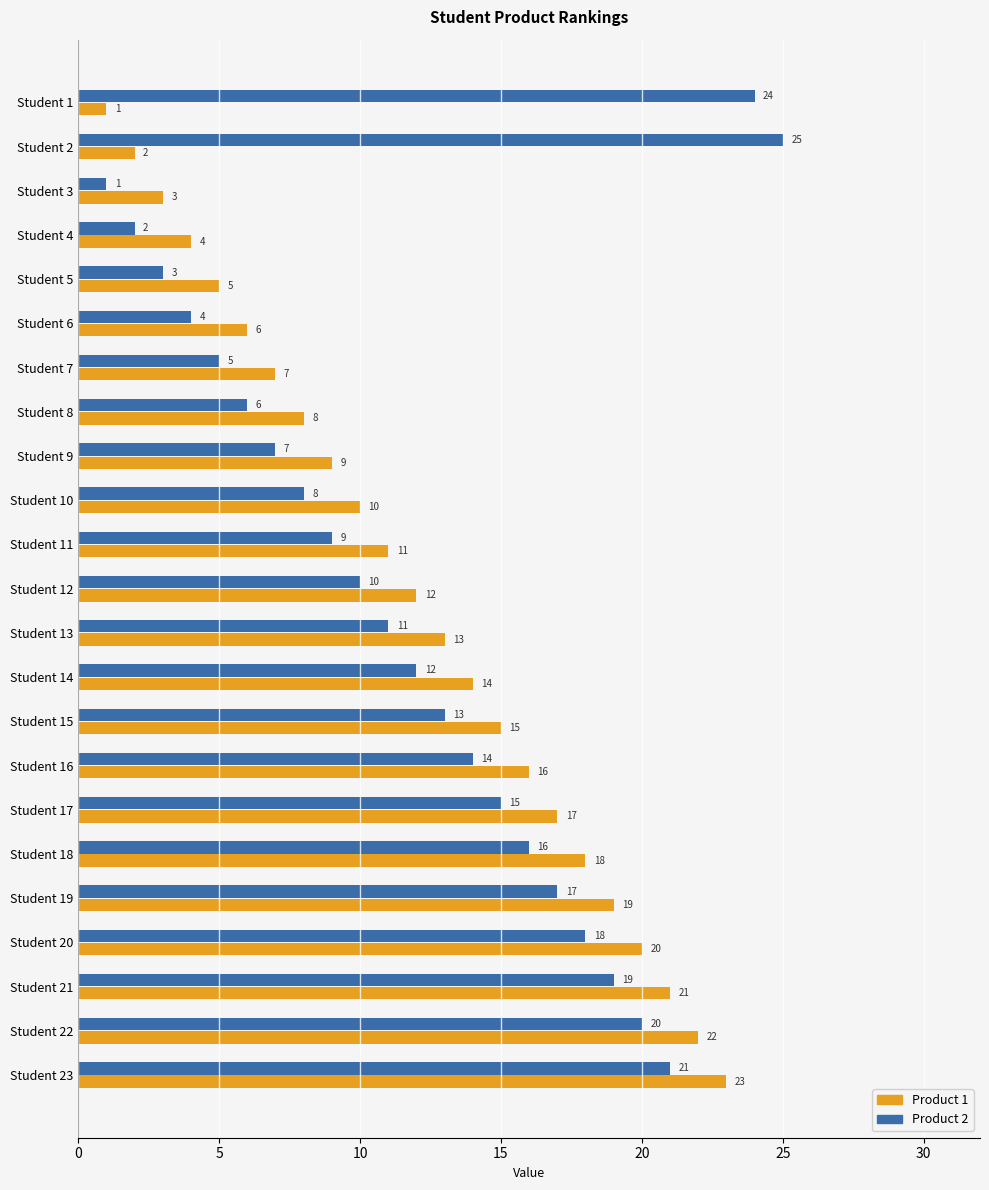

How many series are shown in this chart?

2